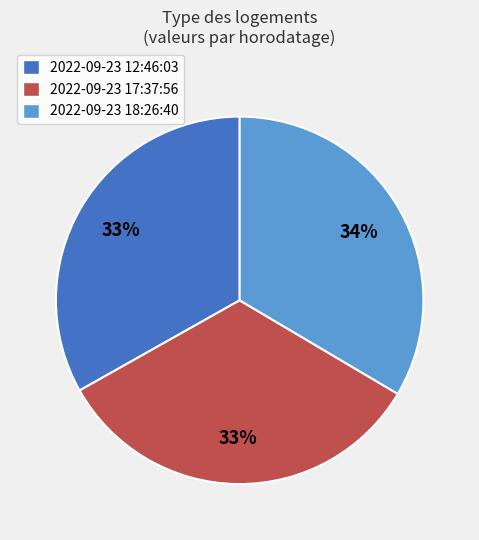

To the nearest percent, what percentage of the pie is 2022-09-23 17:37:56?

33%